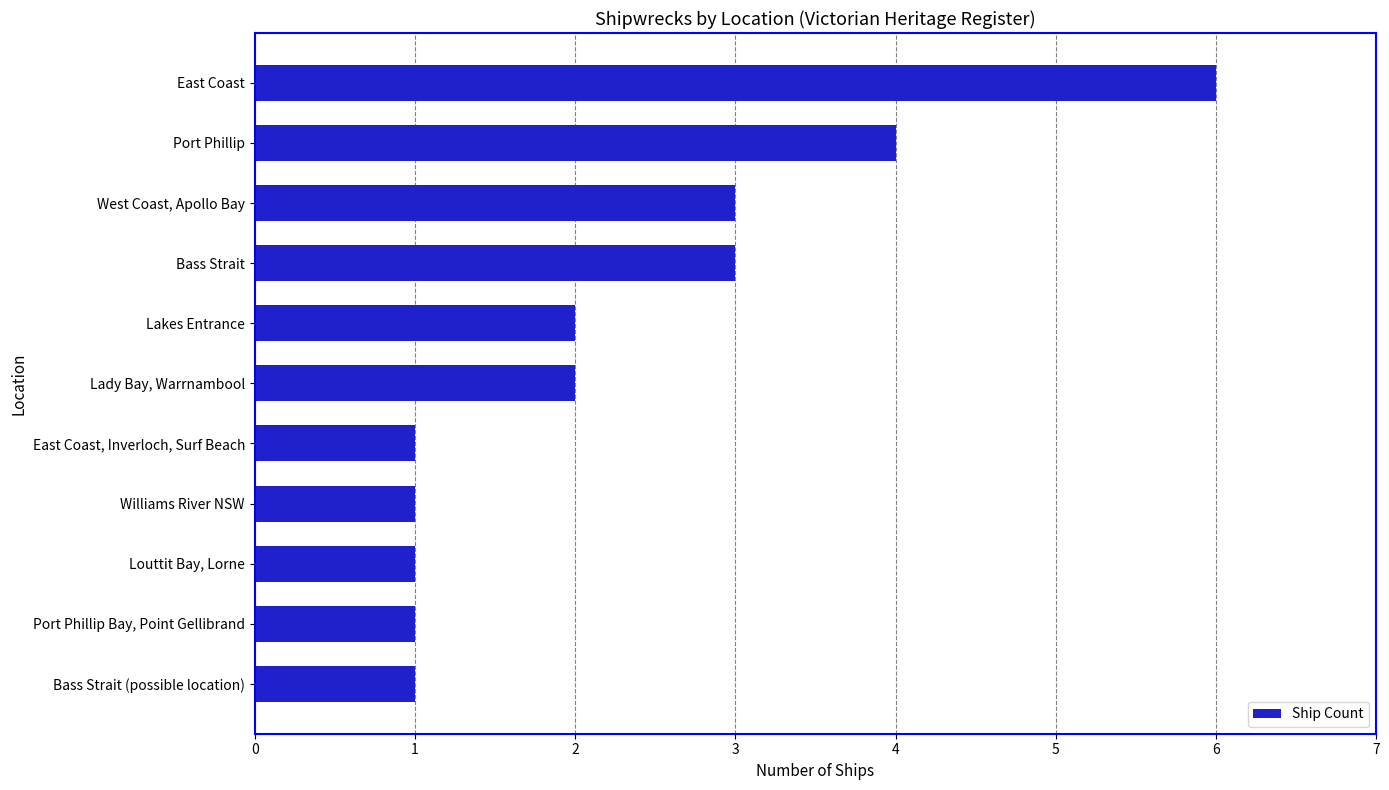

What is the difference between the second highest and second lowest values?

3